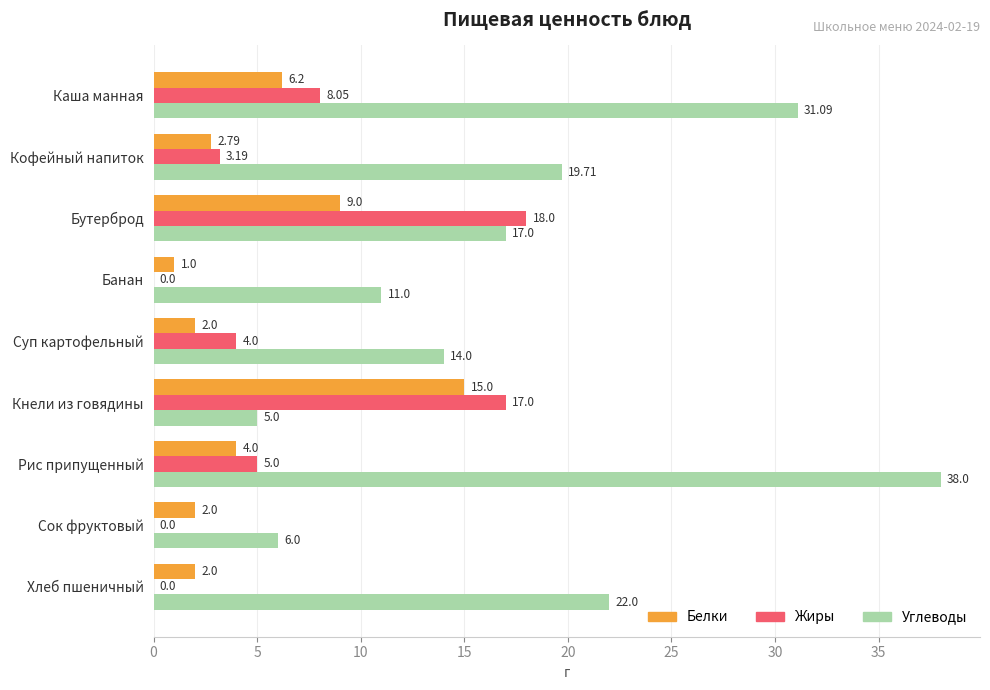

At which label does Жиры reach its peak?

Бутерброд